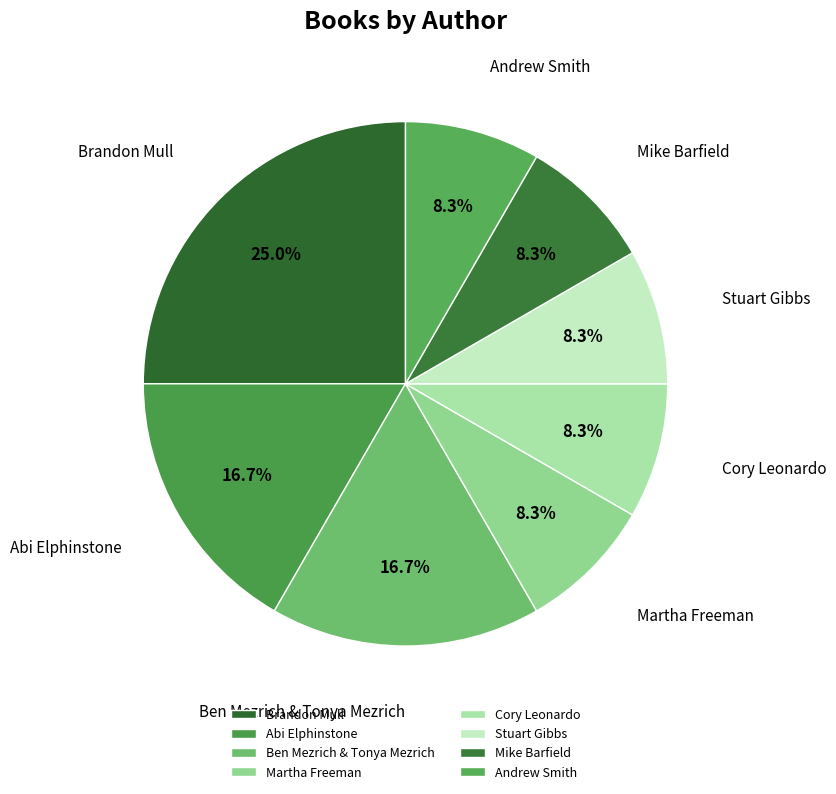

How many segments does this pie chart have?

8